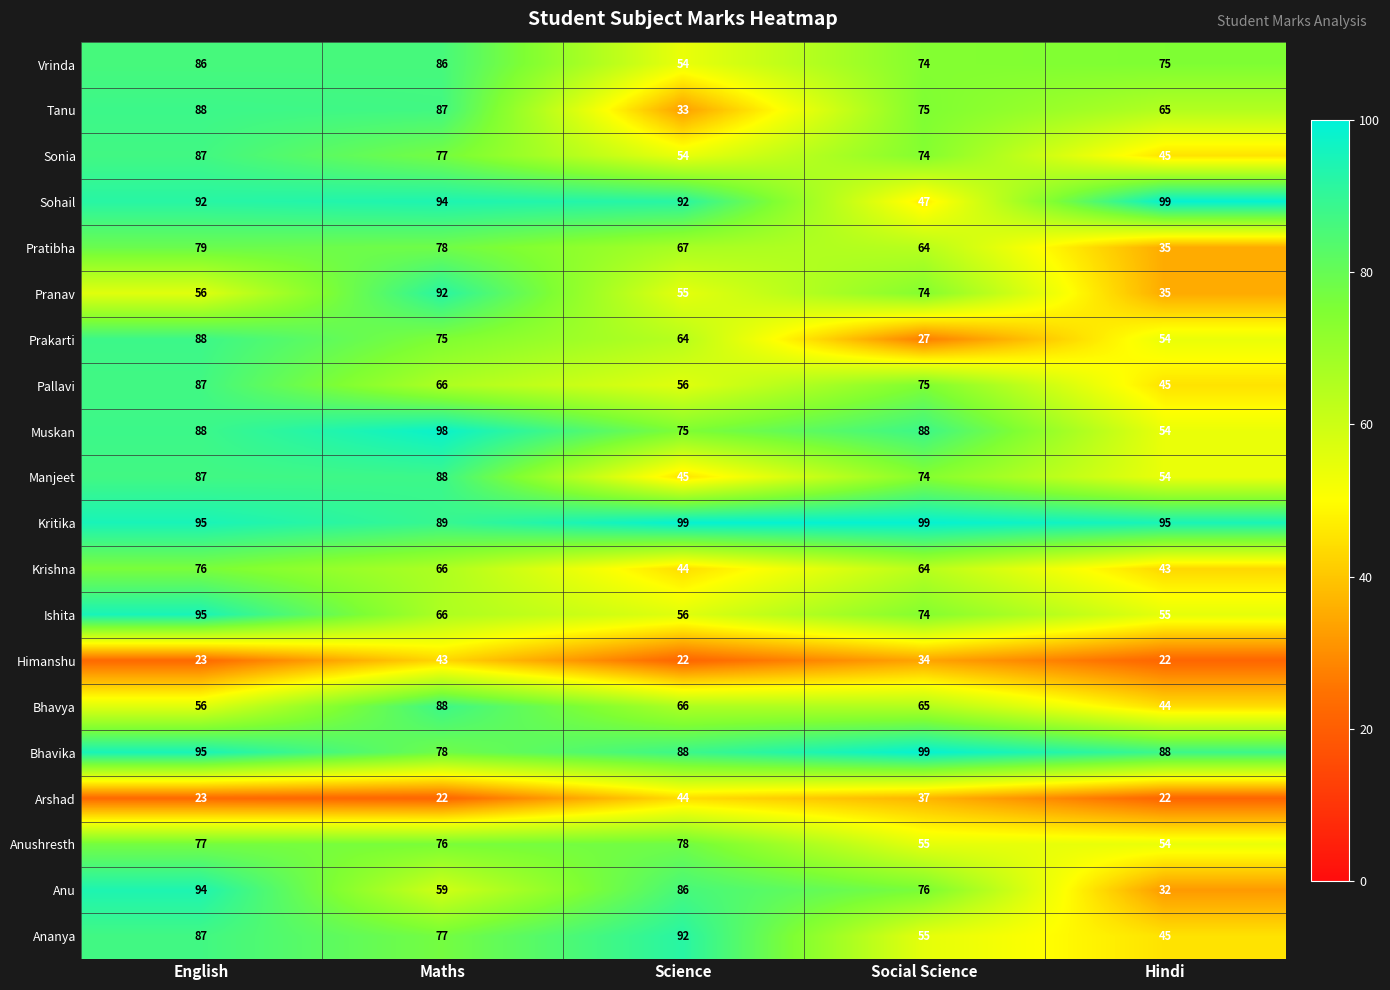

Count the number of data series in this chart.

20